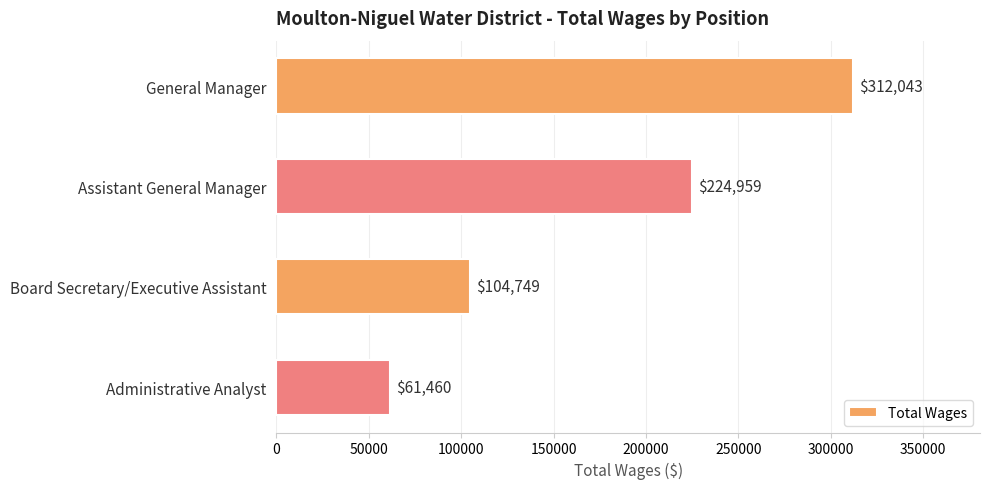

What position from the top is Assistant General Manager?

2